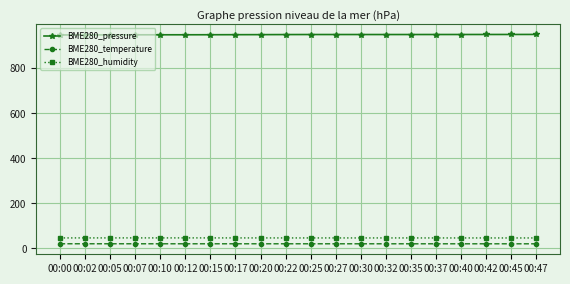

What is the total value across all series at 00:10?

1013.9